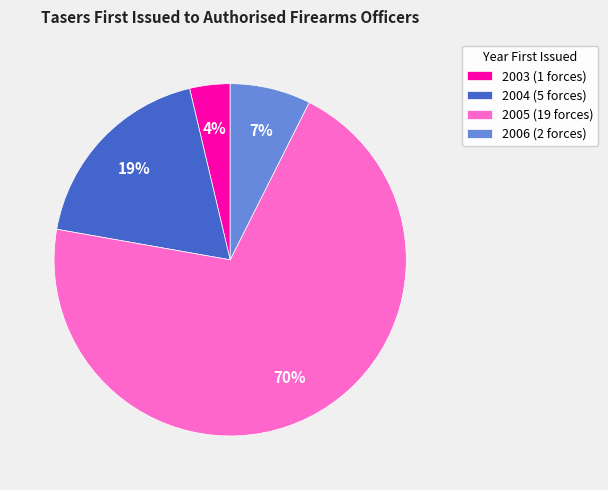

True or false: 2005 (19 forces) accounts for 70% of the total.

True